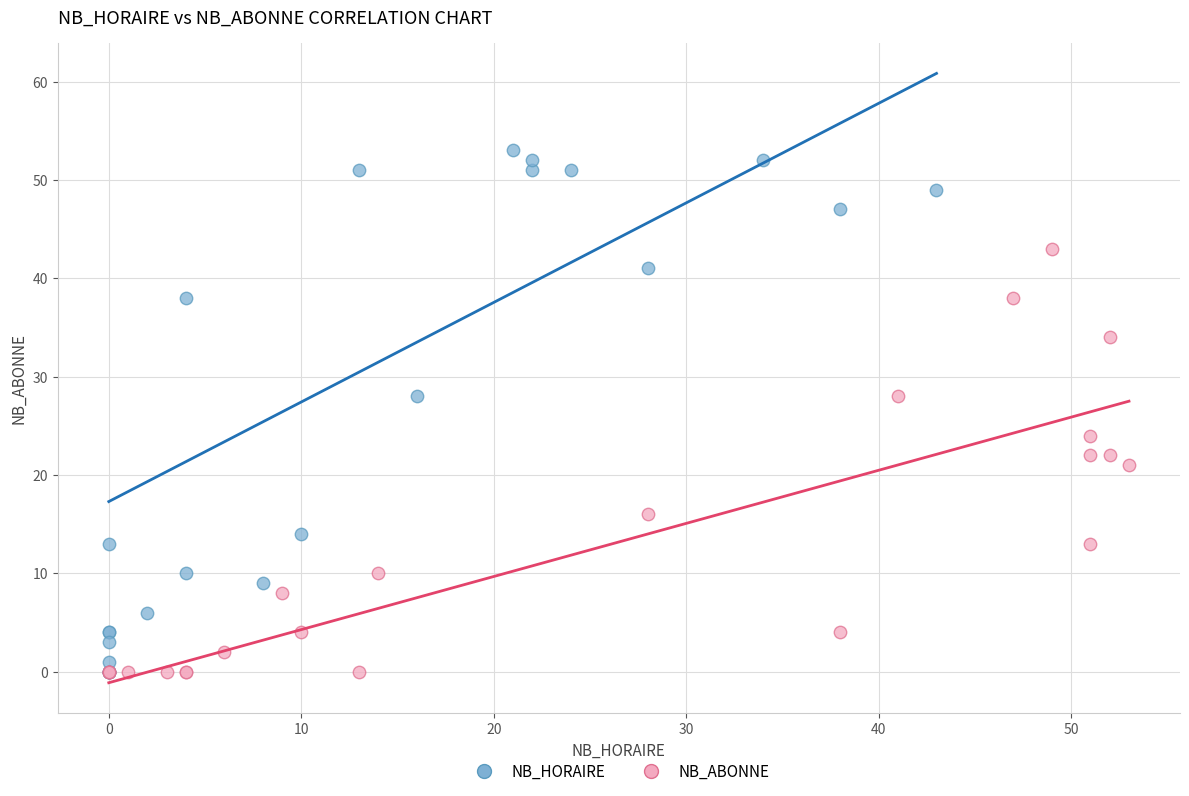

Which series has the widest spread of Y values?

NB_HORAIRE